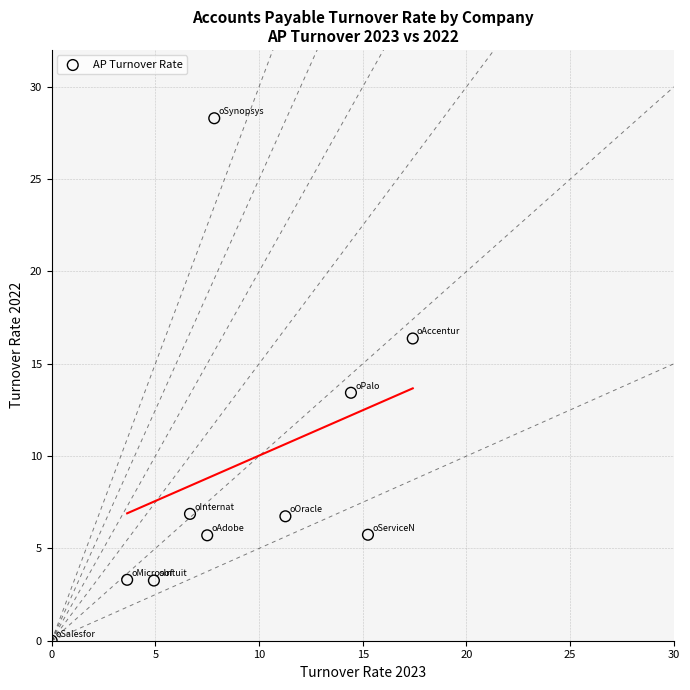

What is the range of X values (max minus min)?

17.4